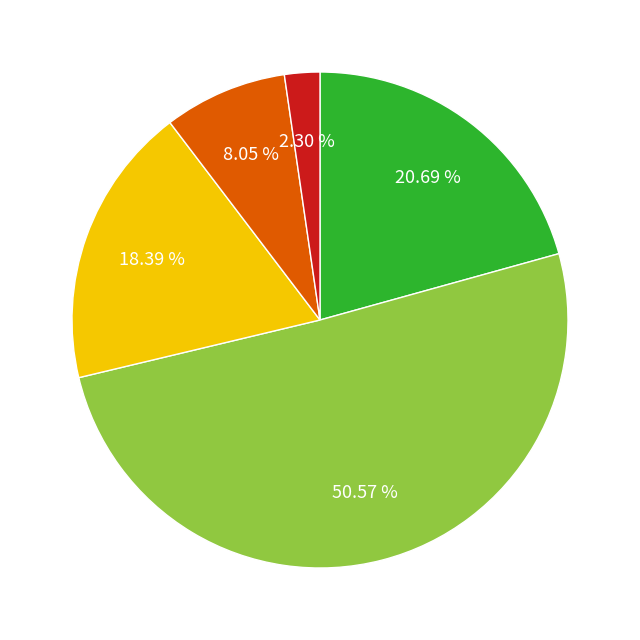

Does any single category account for the majority?

Yes